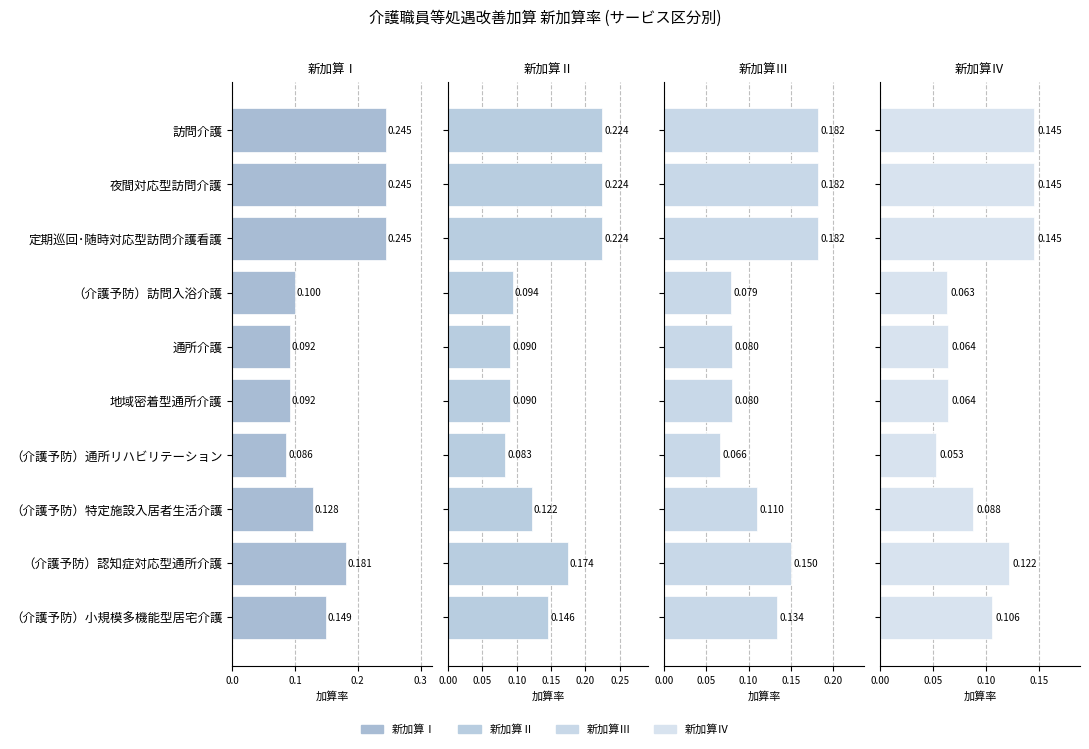

What is the difference between the maximum and minimum values in the 新加算Ⅳ series?

0.1